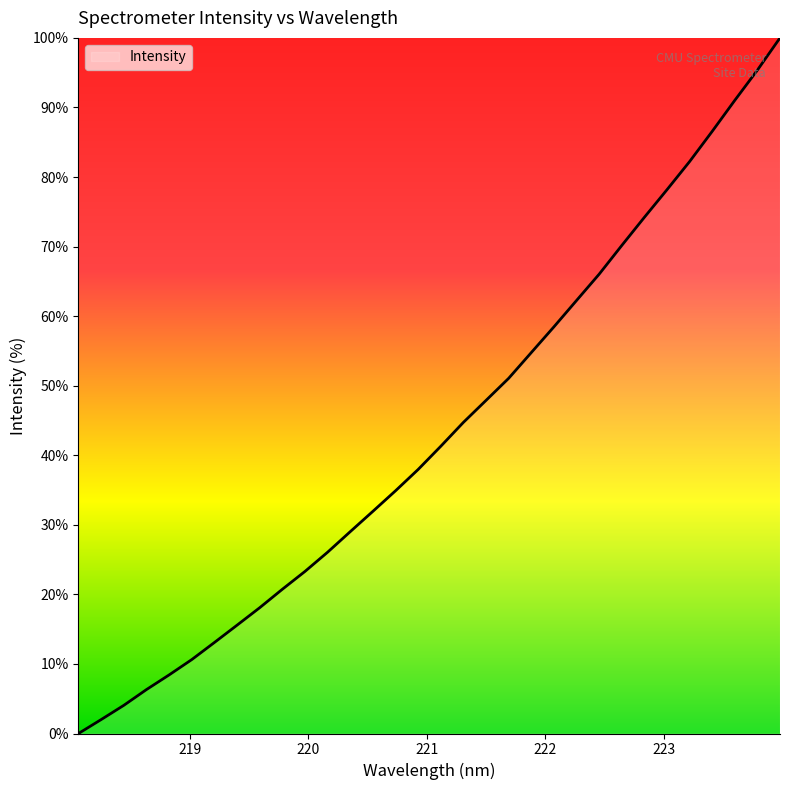

What is the difference between the maximum and minimum values?

100.0